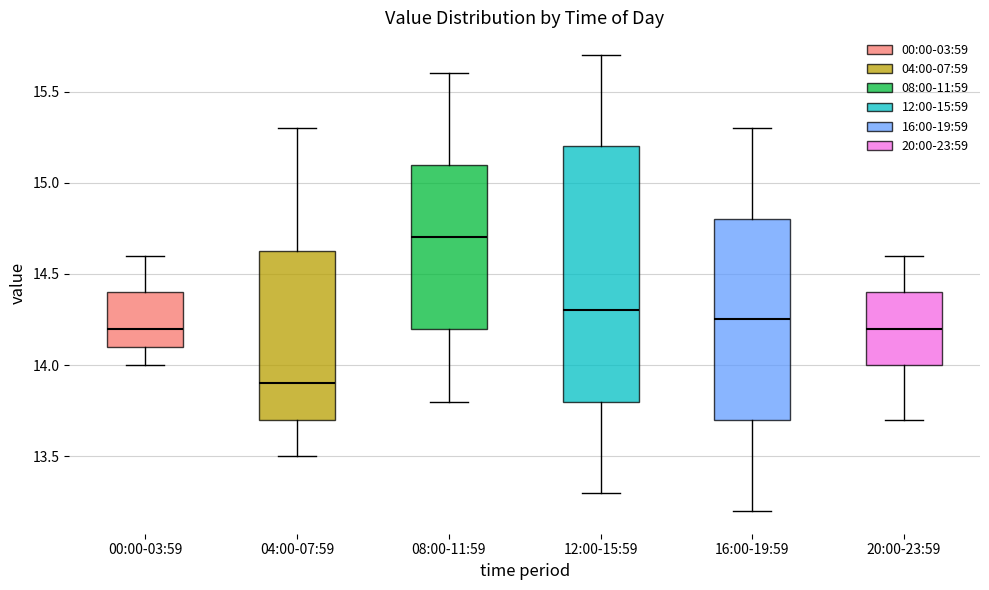

Reading left to right, read every box against the y-axis: the position of its median line, the range the box covers, and the ends of its whiskers. The values are not printed on the chart, so give them approximately, as read against the axis.

00:00-03:59: median 14.20, box 14.10 to 14.40, whiskers 14.00 to 14.60
04:00-07:59: median 13.90, box 13.70 to 14.65, whiskers 13.50 to 15.30
08:00-11:59: median 14.70, box 14.20 to 15.10, whiskers 13.80 to 15.60
12:00-15:59: median 14.30, box 13.80 to 15.20, whiskers 13.30 to 15.70
16:00-19:59: median 14.25, box 13.70 to 14.80, whiskers 13.20 to 15.30
20:00-23:59: median 14.20, box 14.00 to 14.40, whiskers 13.70 to 14.60